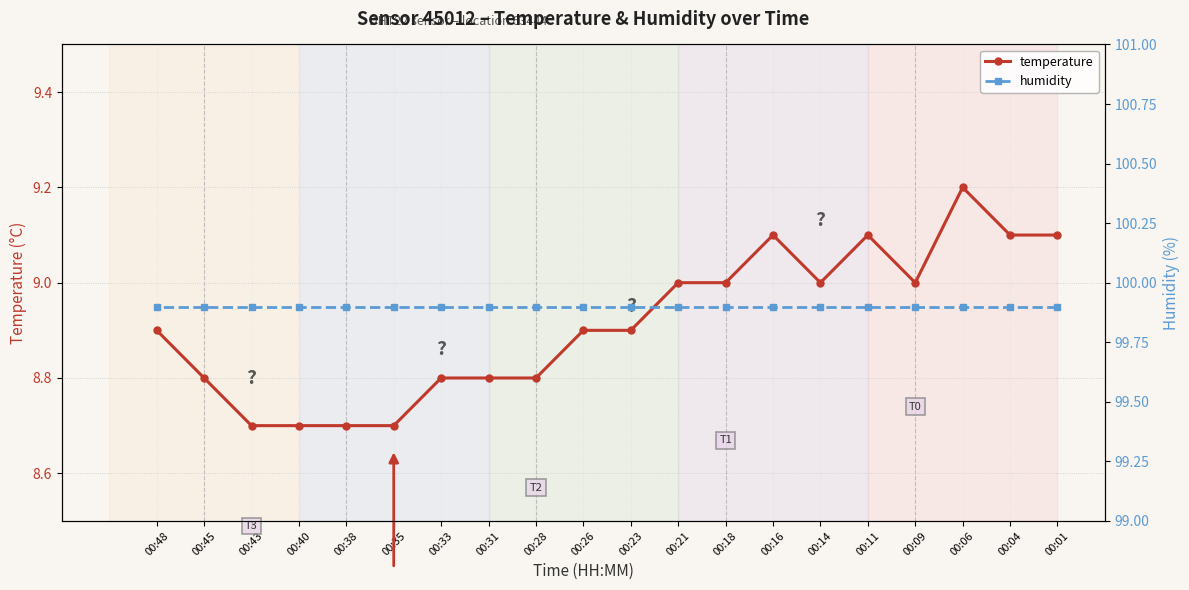

At which category does the chart reach its peak across all series?

00:01